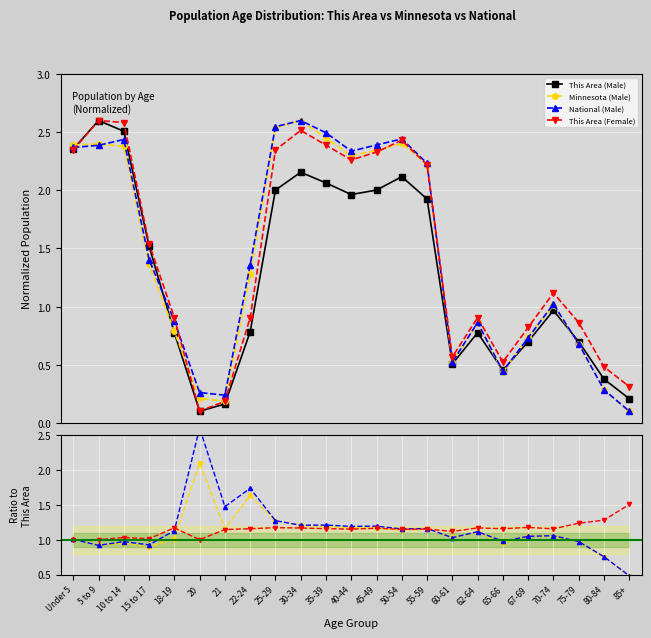

The Minnesota (Male) series shows 1.2 at 35-39. True or false?

True